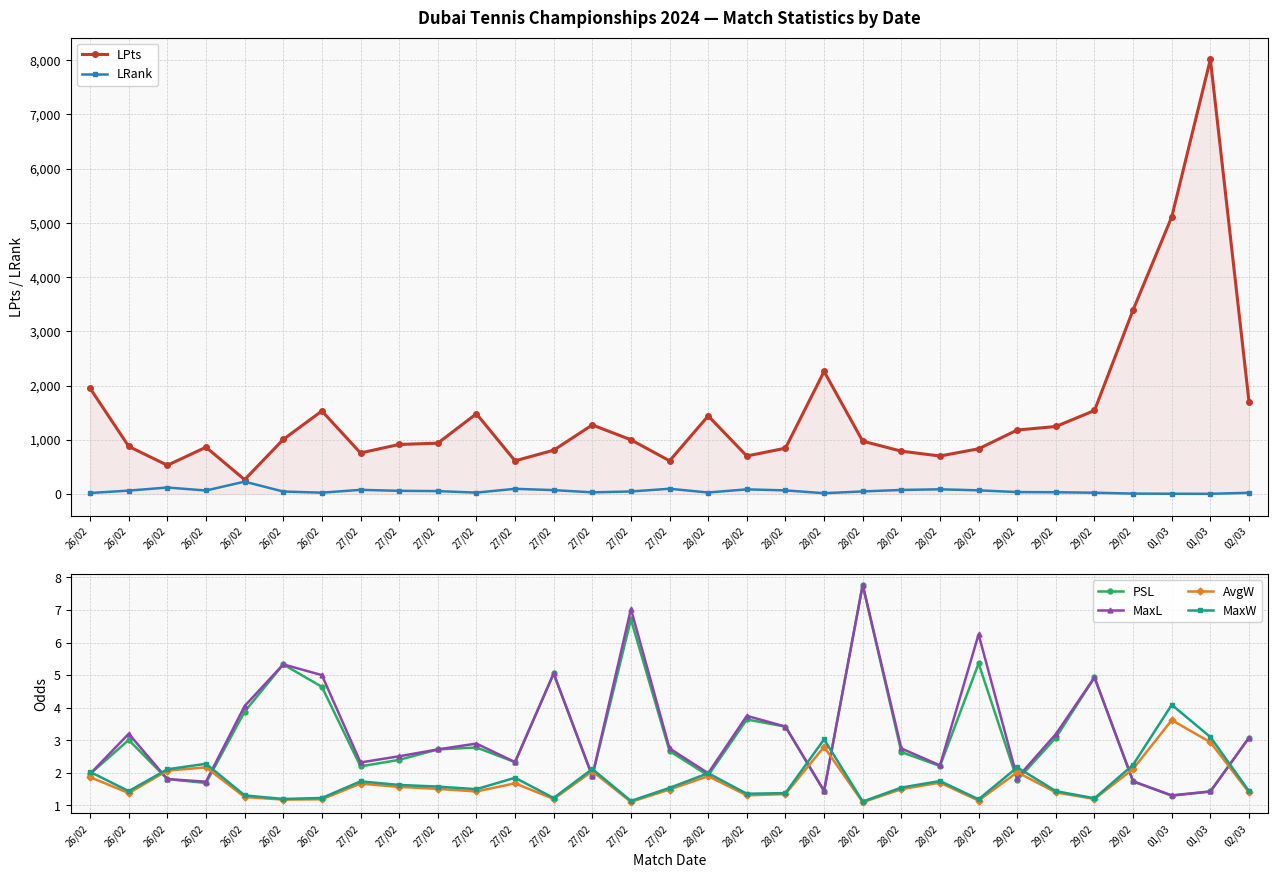

What is the difference between the LPts values at 26/02 and 27/02?

396.0